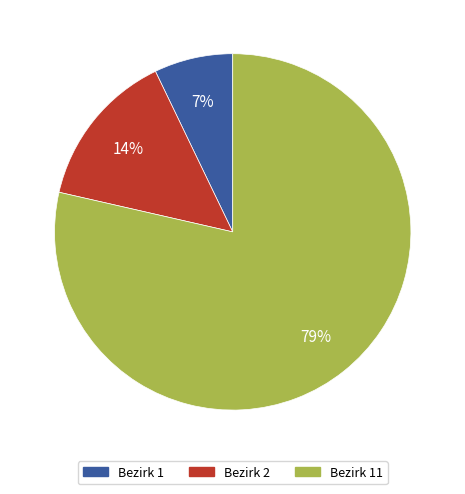

True or false: Bezirk 2 accounts for 14% of the total.

True